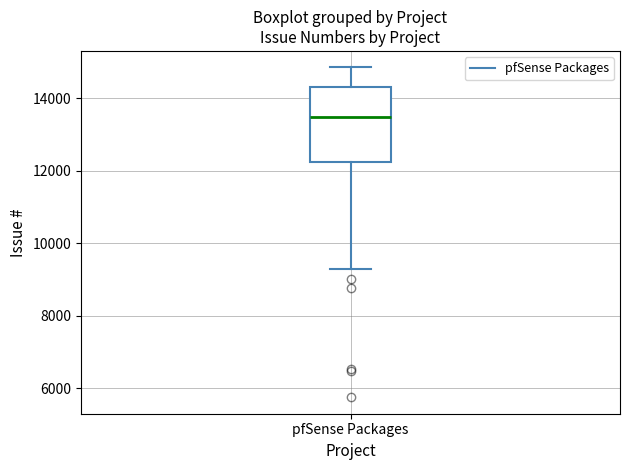

Read this box plot against the y-axis: the position of the median line, the range covered by the box, and the ends of both whiskers. The values are not printed on the chart, so give them approximately, as read against the axis.

median 13400, box 12200 to 14400, whiskers 9200 to 14800